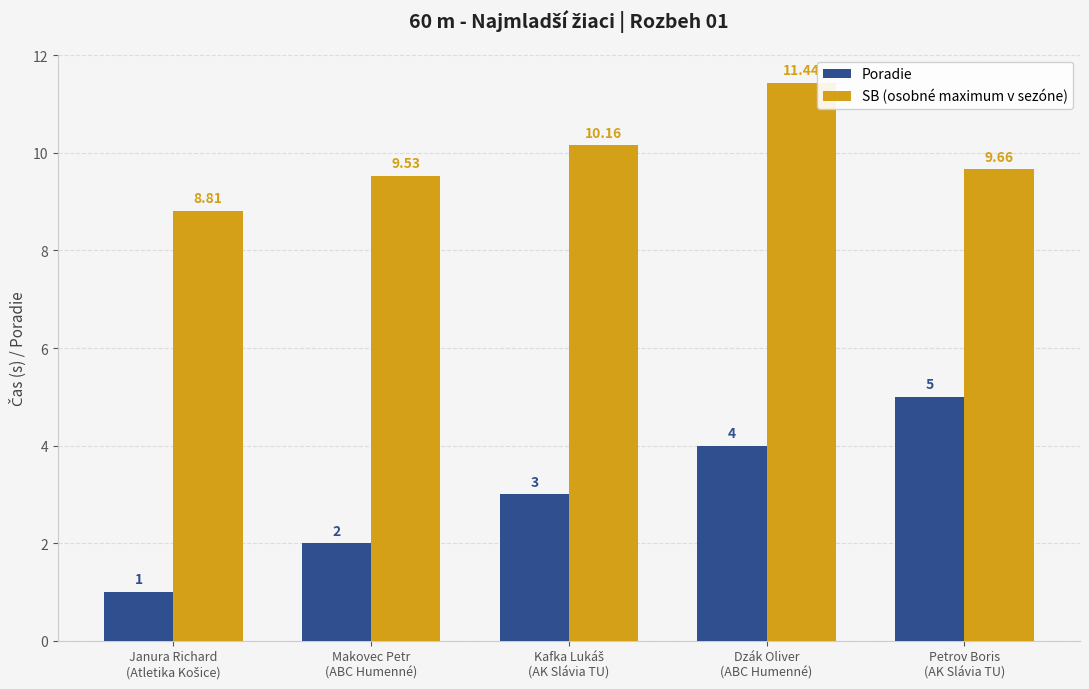

Which series has the largest range (max minus min)?

Poradie